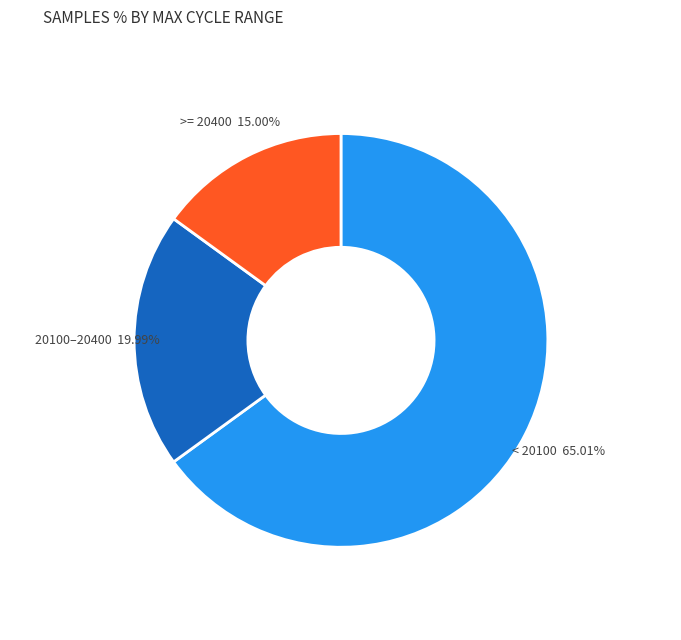

Count the number of slices in the pie.

3